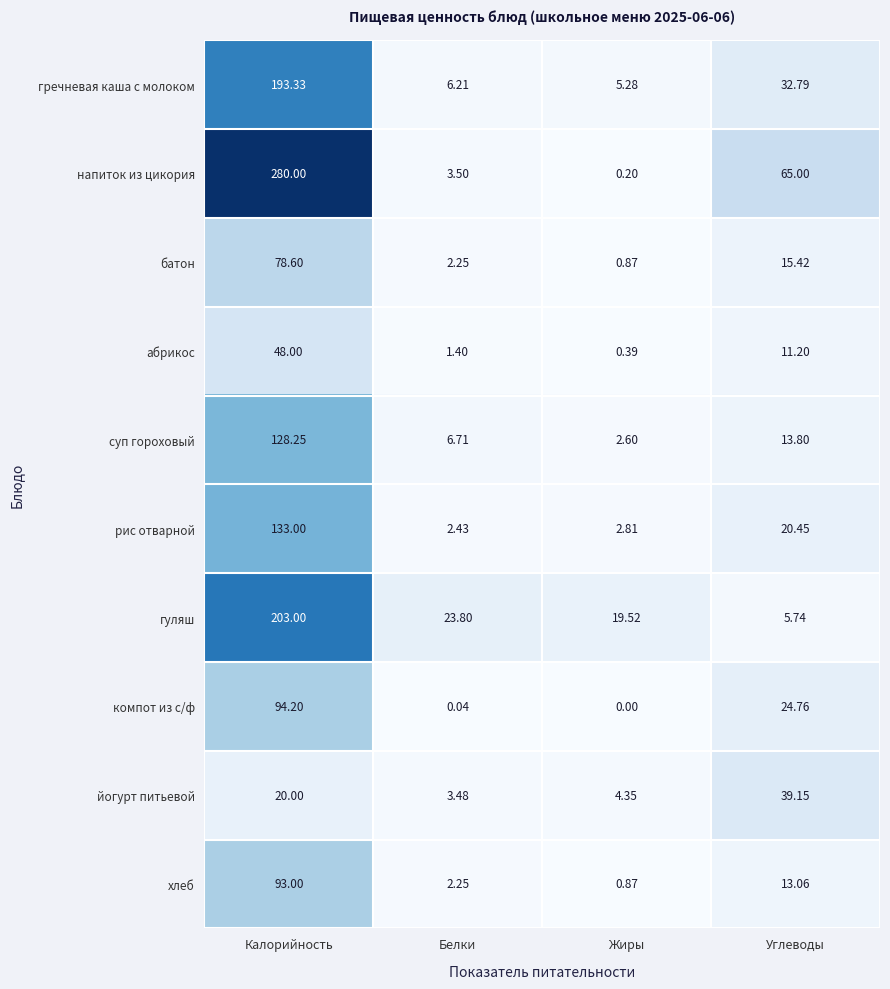

Count the number of data series in this chart.

10